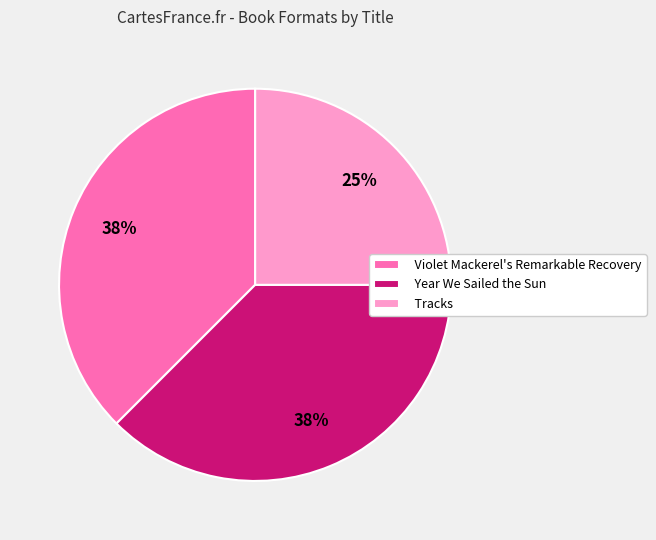

Is it true that Violet Mackerel's Remarkable Recovery is 32% of the pie?

False